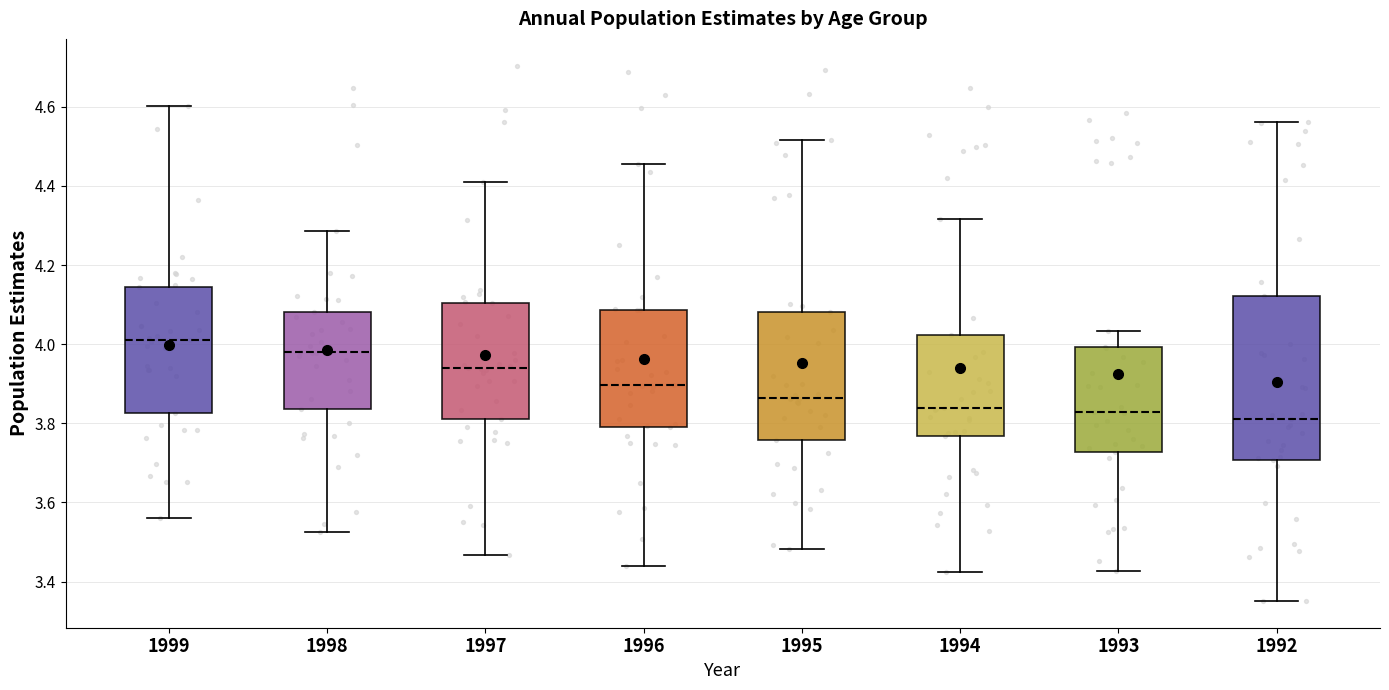

Reading left to right, read every box against the y-axis: the position of its median line, the range the box covers, and the ends of its whiskers. The values are not printed on the chart, so give them approximately, as read against the axis.

1999: median 4.02, box 3.82 to 4.14, whiskers 3.56 to 4.60
1998: median 3.98, box 3.84 to 4.08, whiskers 3.52 to 4.28
1997: median 3.94, box 3.82 to 4.10, whiskers 3.46 to 4.42
1996: median 3.90, box 3.80 to 4.08, whiskers 3.44 to 4.46
1995: median 3.86, box 3.76 to 4.08, whiskers 3.48 to 4.52
1994: median 3.84, box 3.76 to 4.02, whiskers 3.42 to 4.32
1993: median 3.82, box 3.72 to 4.00, whiskers 3.42 to 4.04
1992: median 3.82, box 3.70 to 4.12, whiskers 3.36 to 4.56